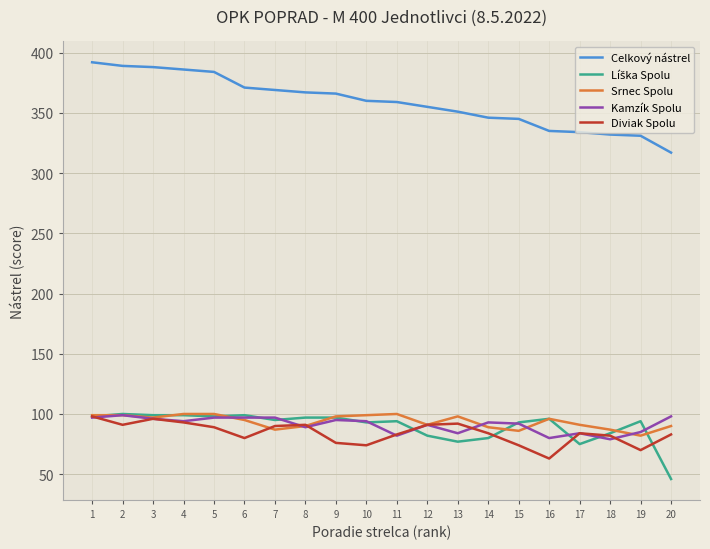

What is the greatest value displayed?

392